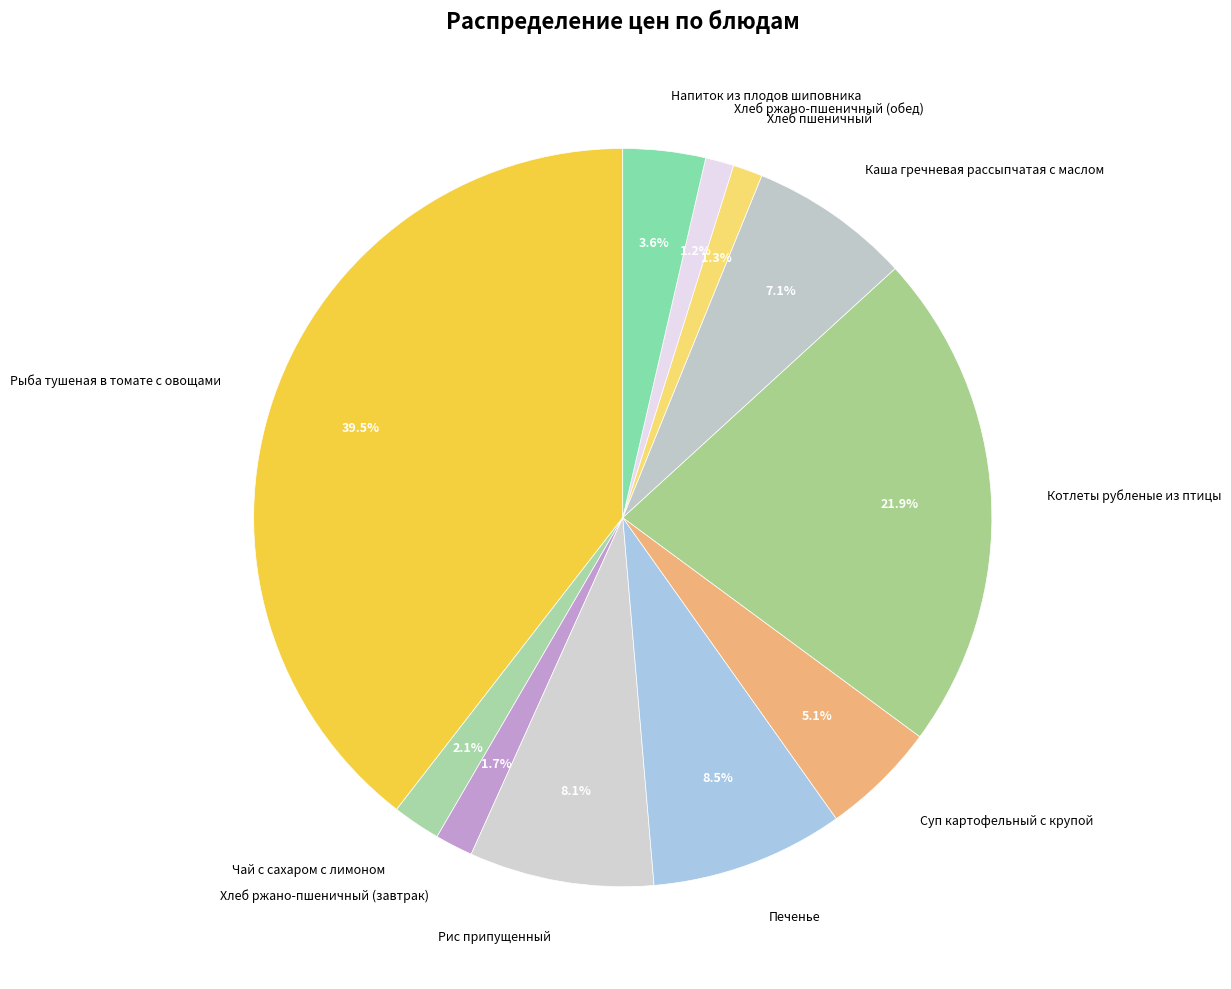

What percentage is NOT represented by Каша гречневая рассыпчатая с маслом?

92.9%